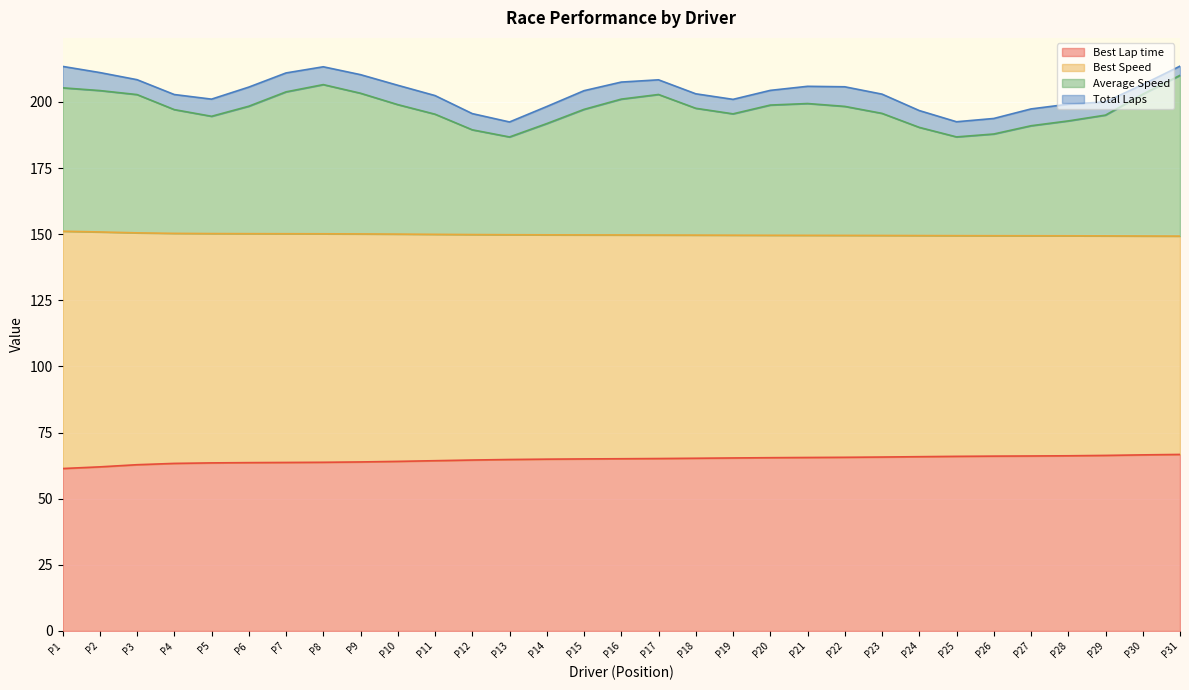

Does the chart display data point markers on the line(s)?

No